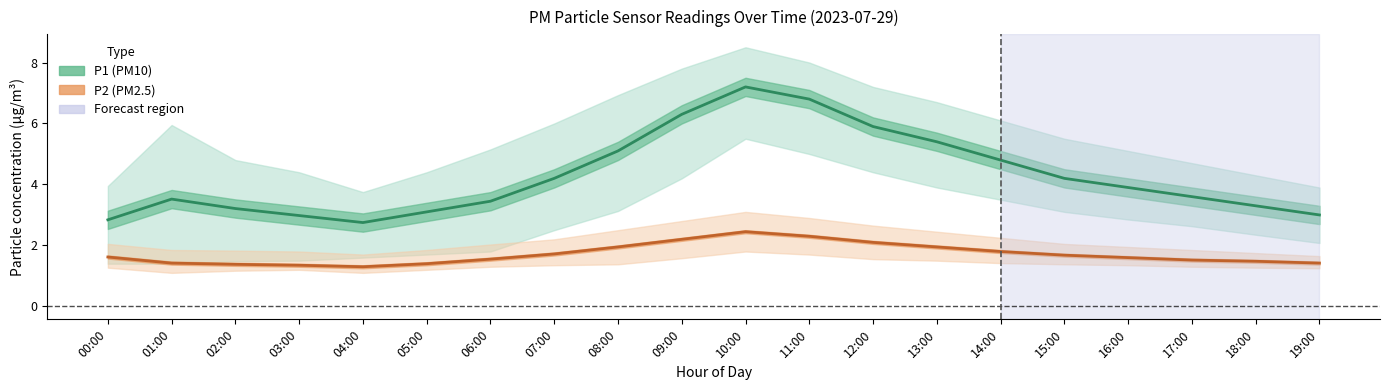

How many data points in P1 (PM10) are above 3?

16